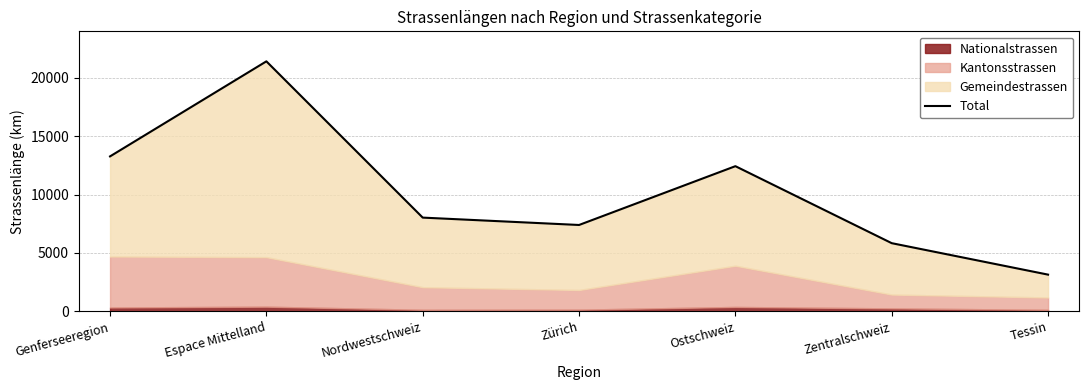

How many categories are shown in the chart?

7